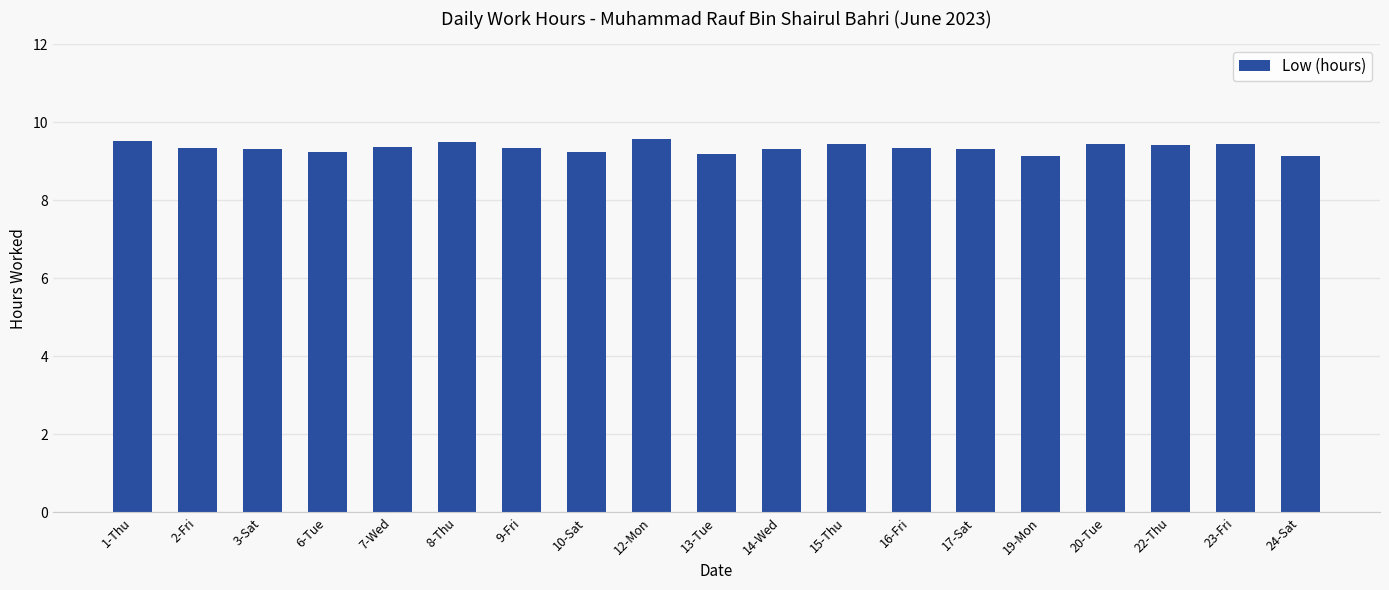

What is the difference between the second highest and minimum values?

0.4